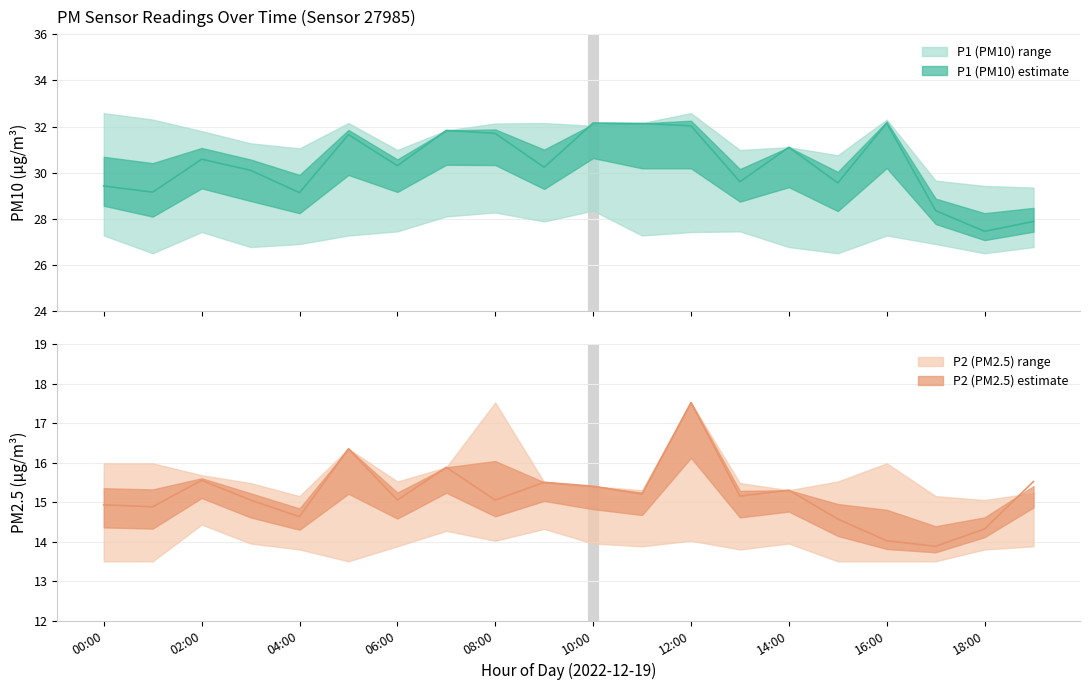

True or false: P1 and P2 cross at least once.

False